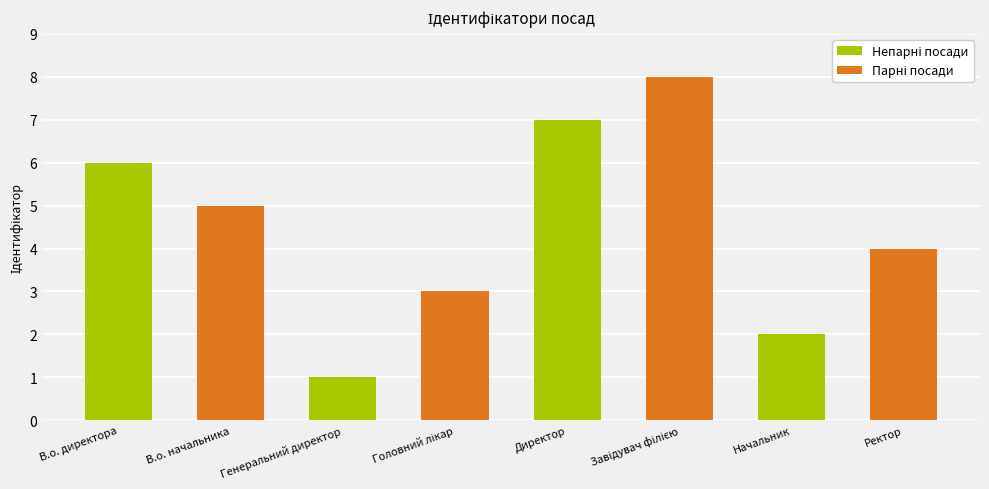

Reading right to left, list all the values displayed in this chart.

Ректор=4	Начальник=2	Завідувач філією=8	Директор=7	Головний лікар=3	Генеральний директор=1	В.о. начальника=5	В.о. директора=6